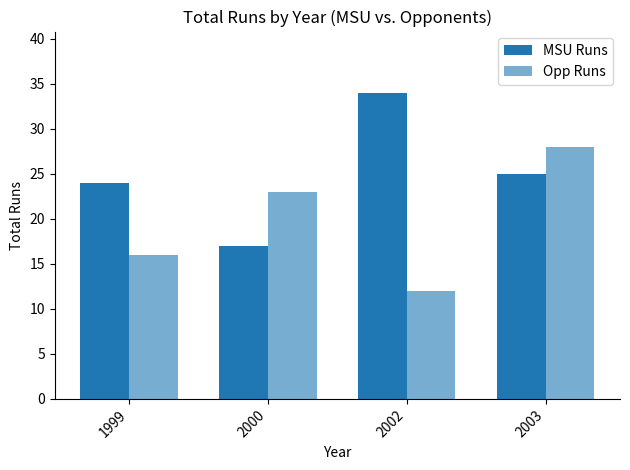

Read the Opp Runs value at 2002.

12